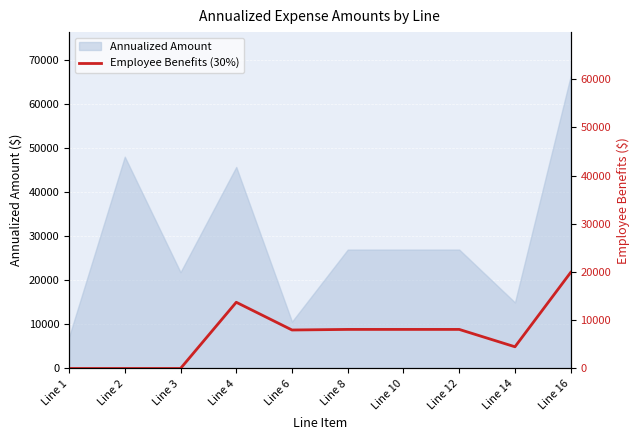

Where does the data first go above 8100?

Line 4